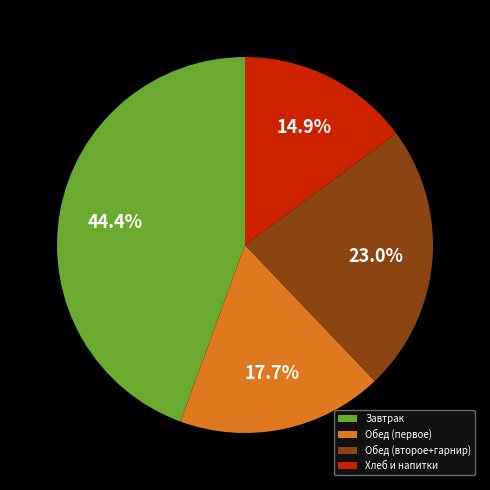

Does Обед (первое) account for over 50% of the chart?

No